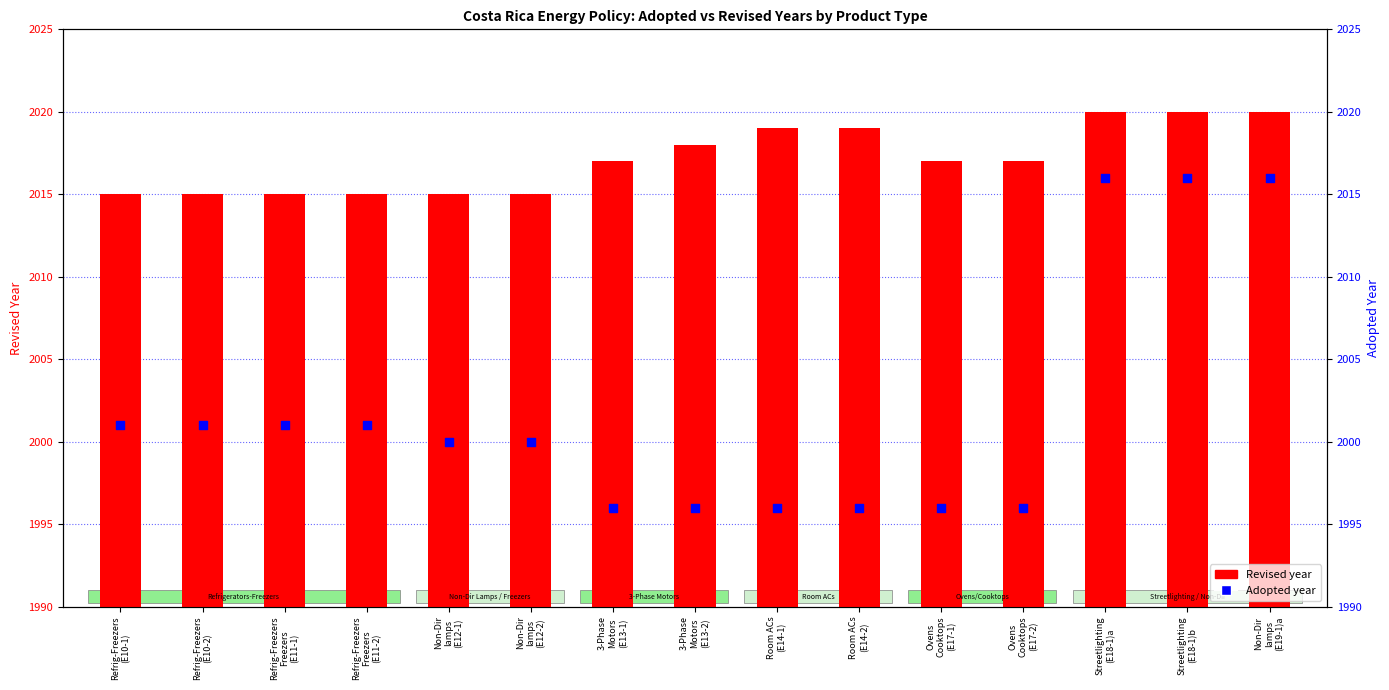

Which series reaches the maximum Y coordinate?

Revised year